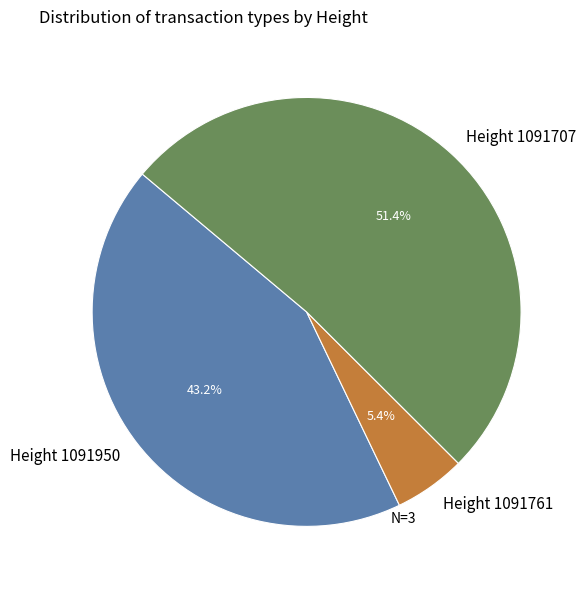

Count the number of slices in the pie.

3